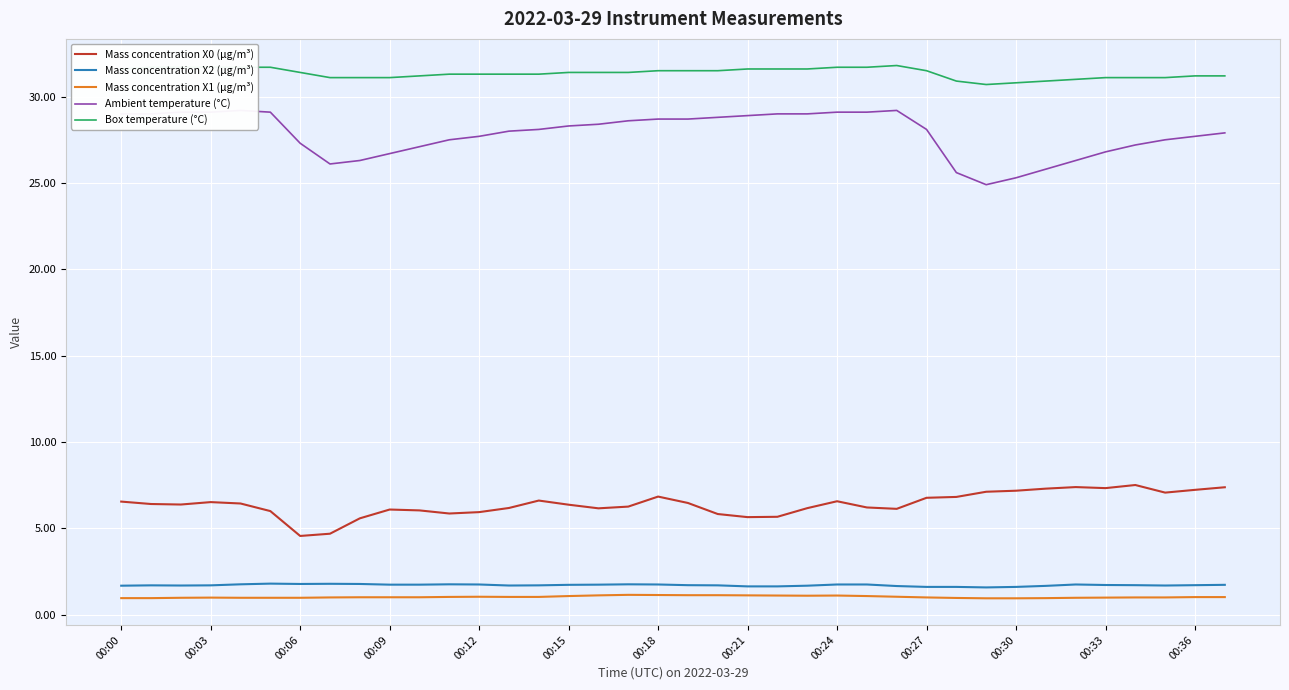

What is the sum of the Ambient temperature (°C) values at 26 and 32?

55.5